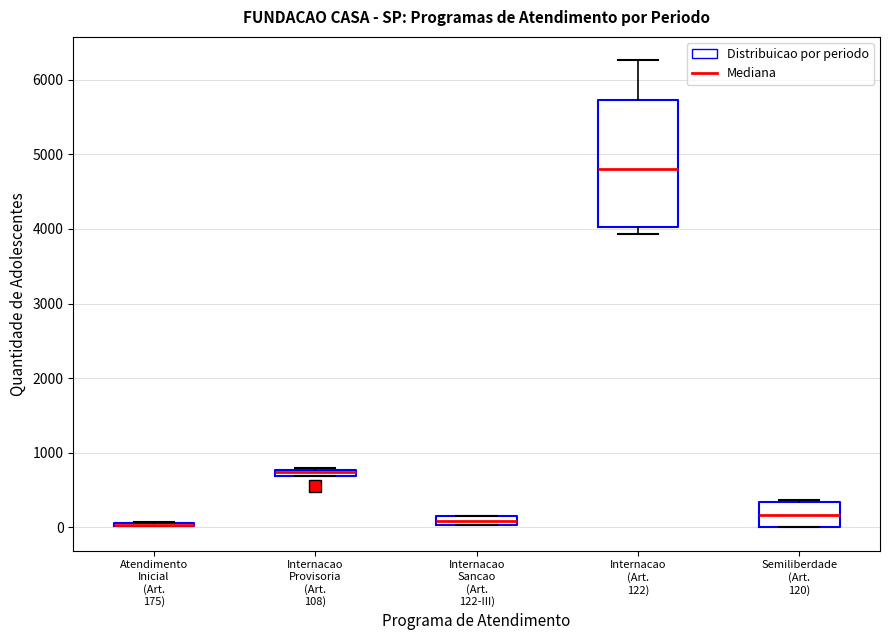

Where is the lower edge of the box for Internacao Sancao (Art. 122-III) on the y-axis? The values are not printed on the chart, so give them approximately, as read against the axis.

0